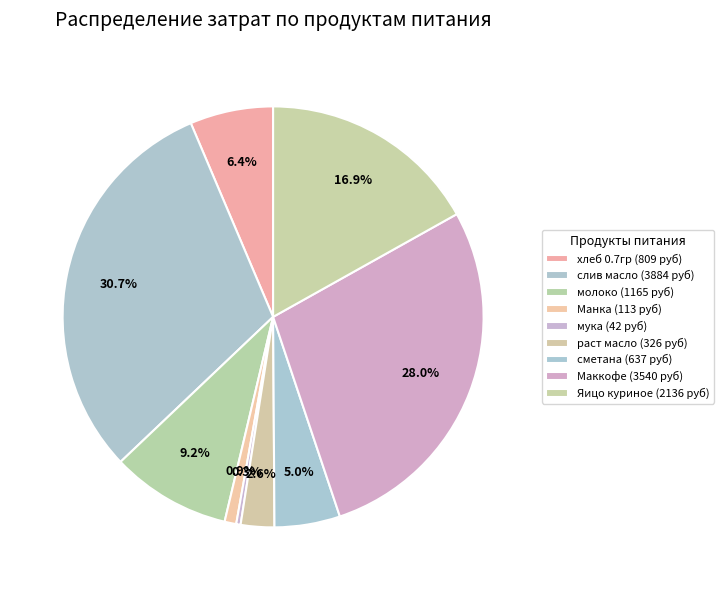

How many slices are in this pie chart?

9